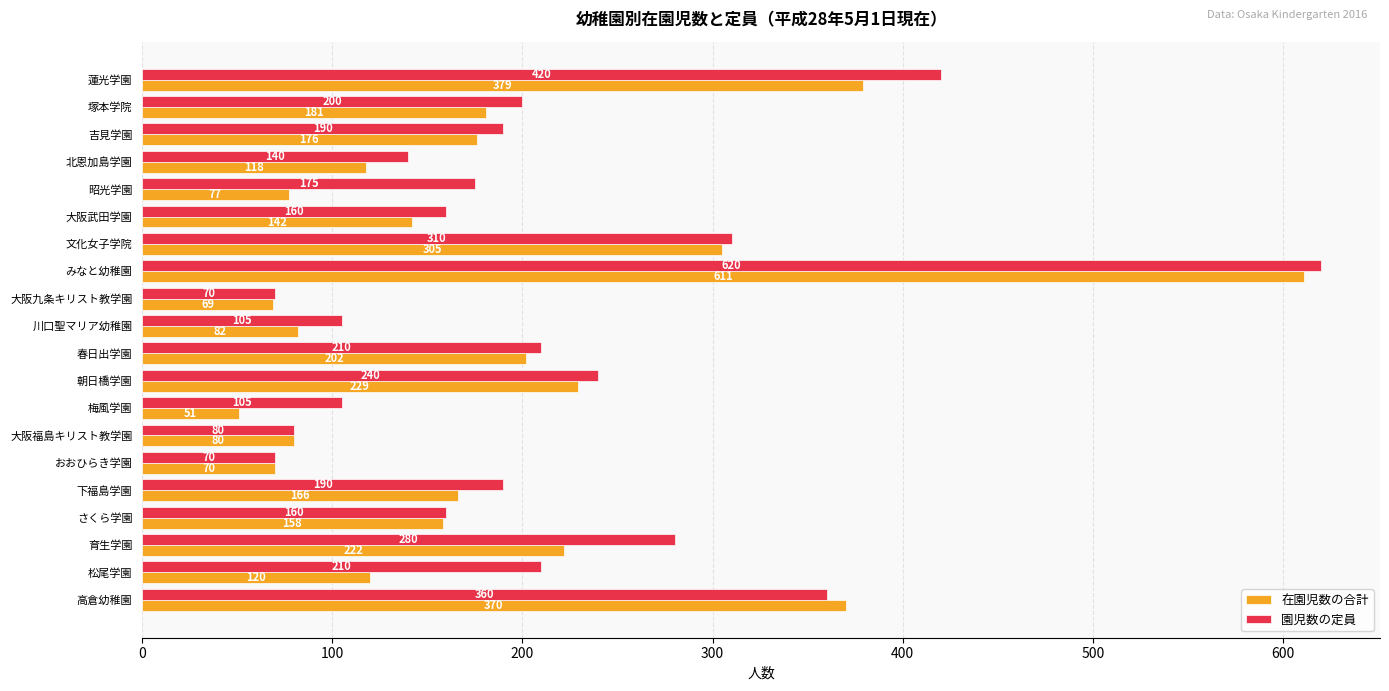

How many series are shown in this chart?

2